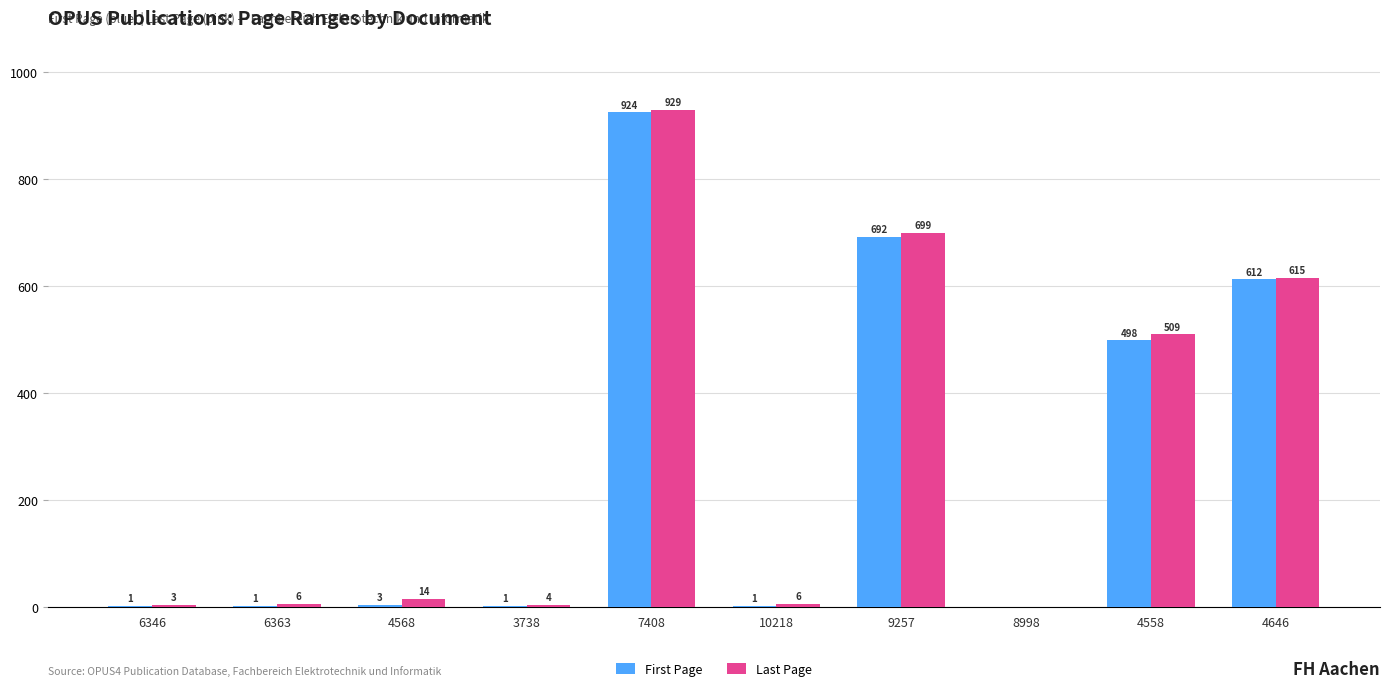

Which series changed the most between 9257 and 4646?

Last Page